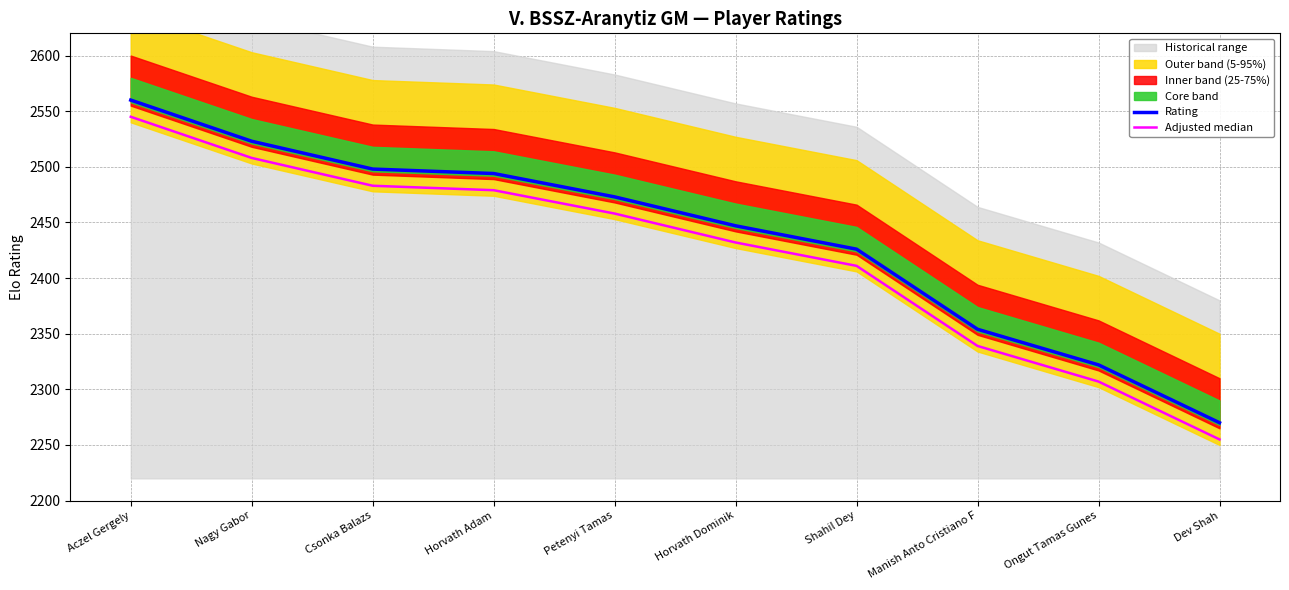

Rank the series by their average value, from lowest to highest.

Adjusted median, Rating